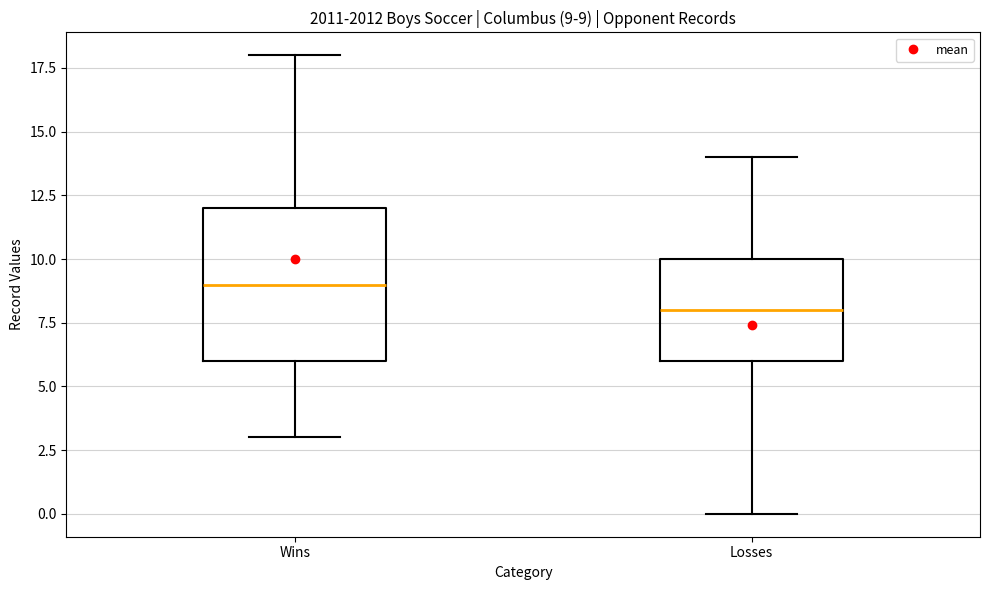

Which box's median line is the lowest?

Losses